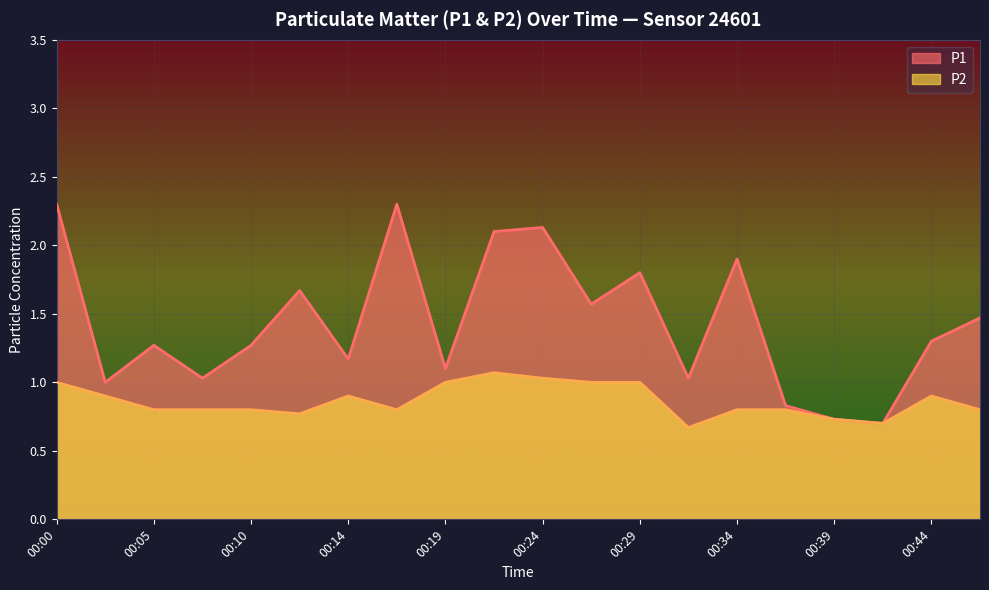

Which has a higher value, 00:02 or 00:32?

00:32